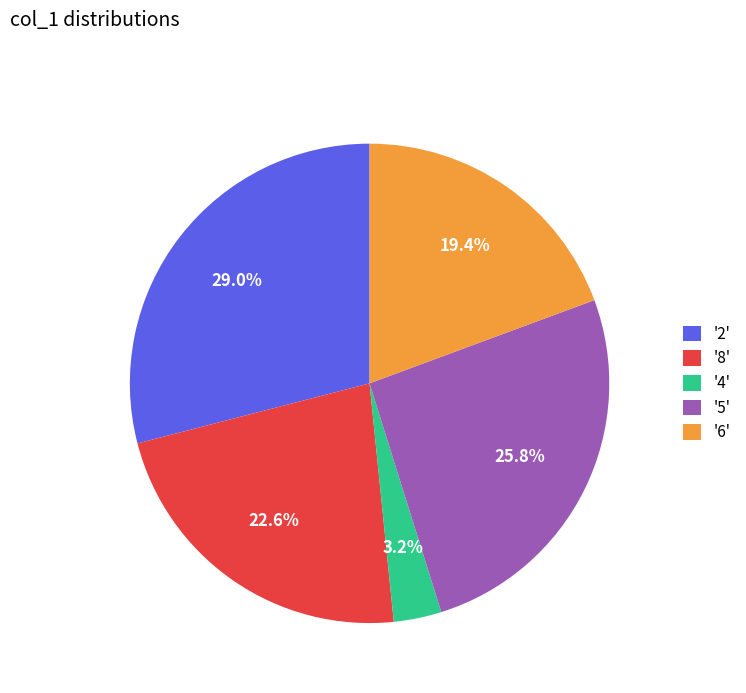

To the nearest percent, what is the difference between the largest and smallest slice percentages?

26%